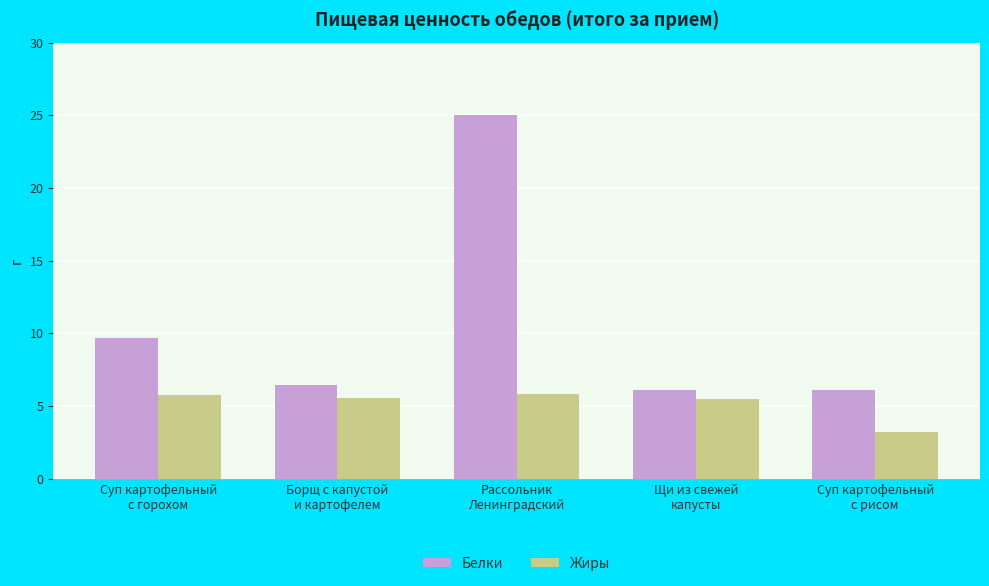

What is the spread (max minus min) of values at Суп картофельный
с рисом?

2.9